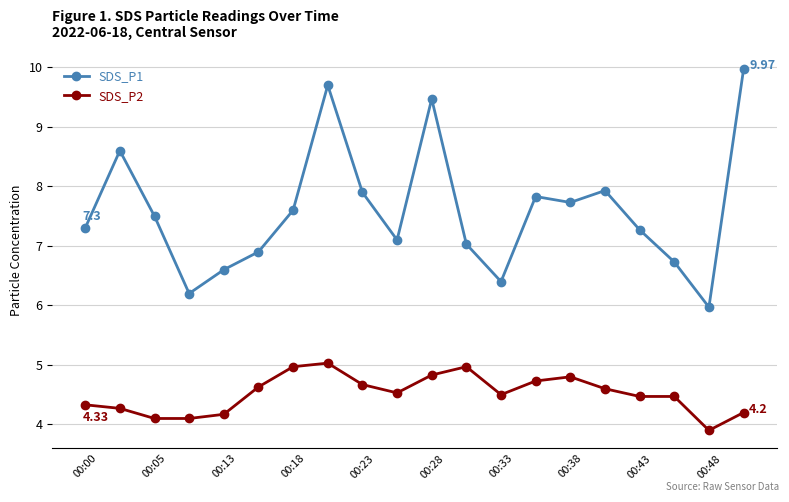

How many lines are shown in the chart?

2